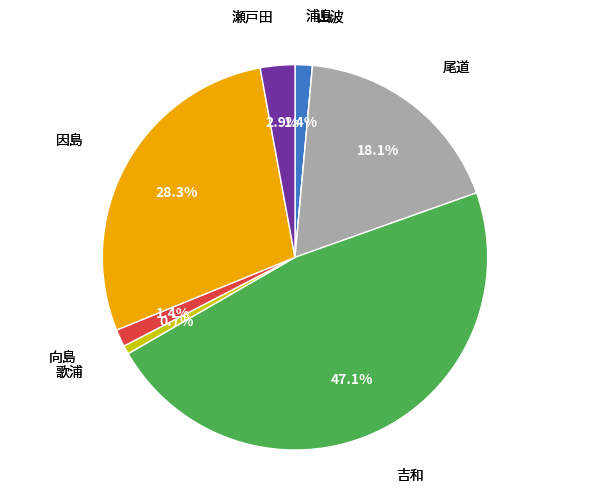

The 尾道 slice represents 7% of the pie. True or false?

False